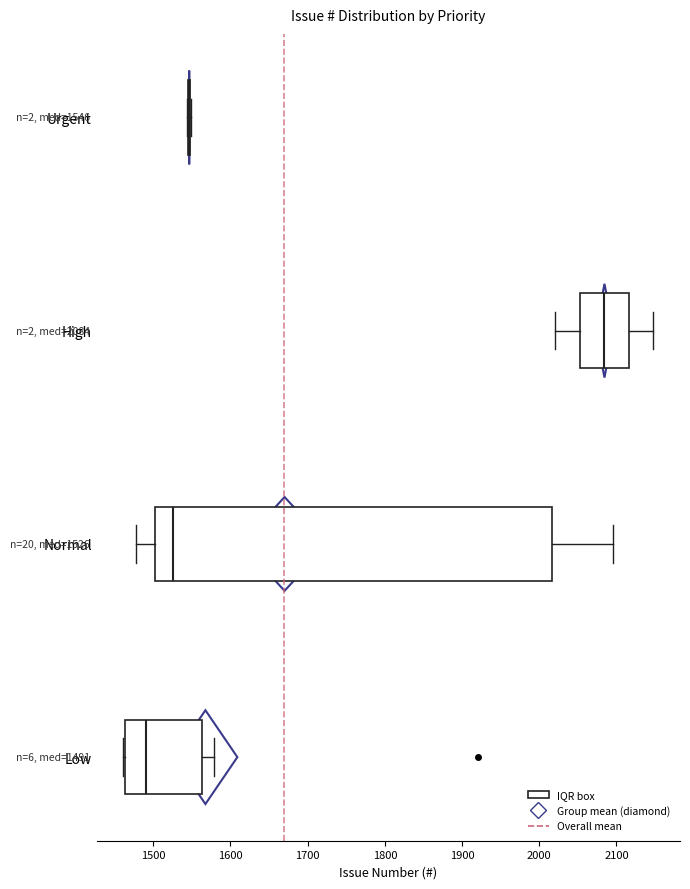

Which box is the widest, from its left edge to its right edge?

Normal